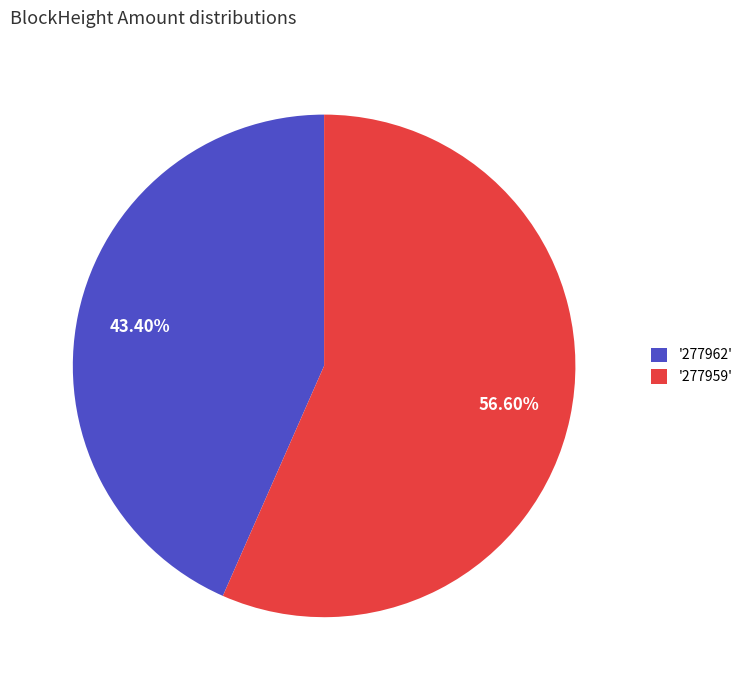

Rank the categories by value from highest to lowest.

'277959', '277962'